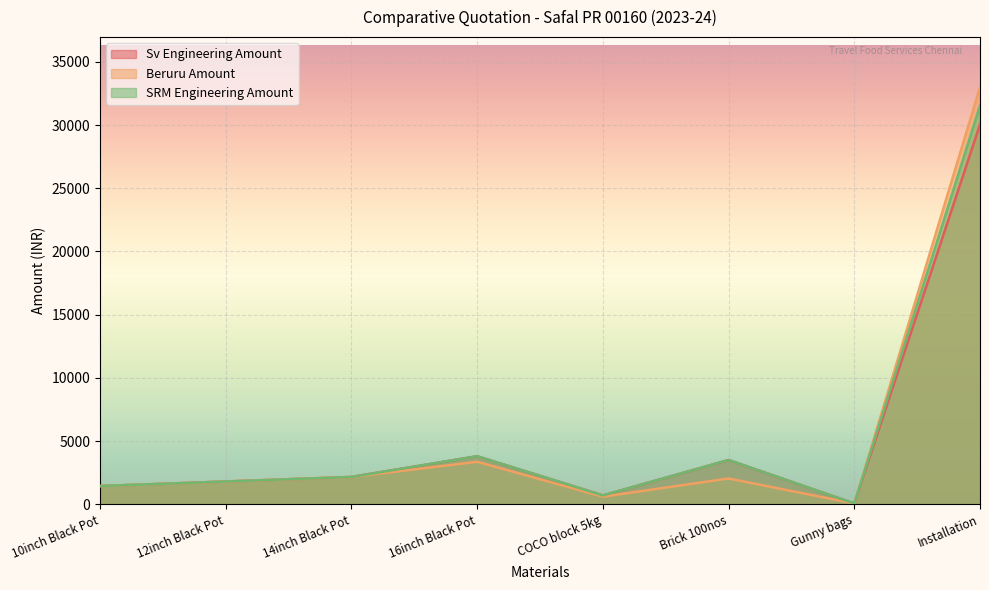

Reading right to left, what are all the values shown in this chart?

Sv Engineering Amount: 30040	60	3500	700	3800	2160	1800	1440
Beruru Amount: 33000	60	2040	600	3360	2160	1800	1440
SRM Engineering Amount: 31540	60	3500	700	3800	2160	1800	1440